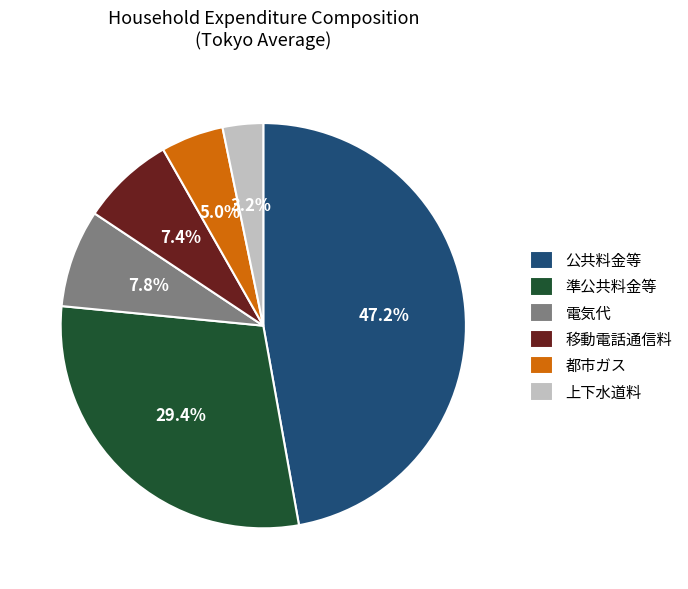

To the nearest percent, what percentage of the pie is 電気代?

8%